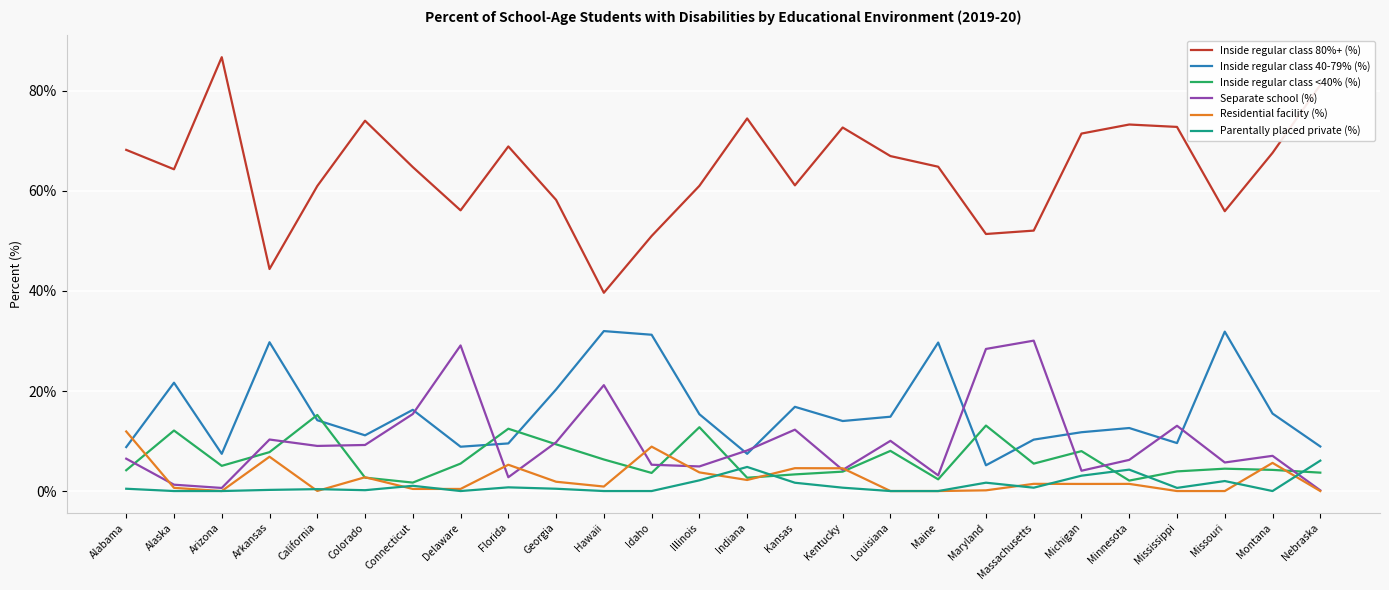

Which series has the largest range (max minus min)?

Inside regular class 80%+ (%)